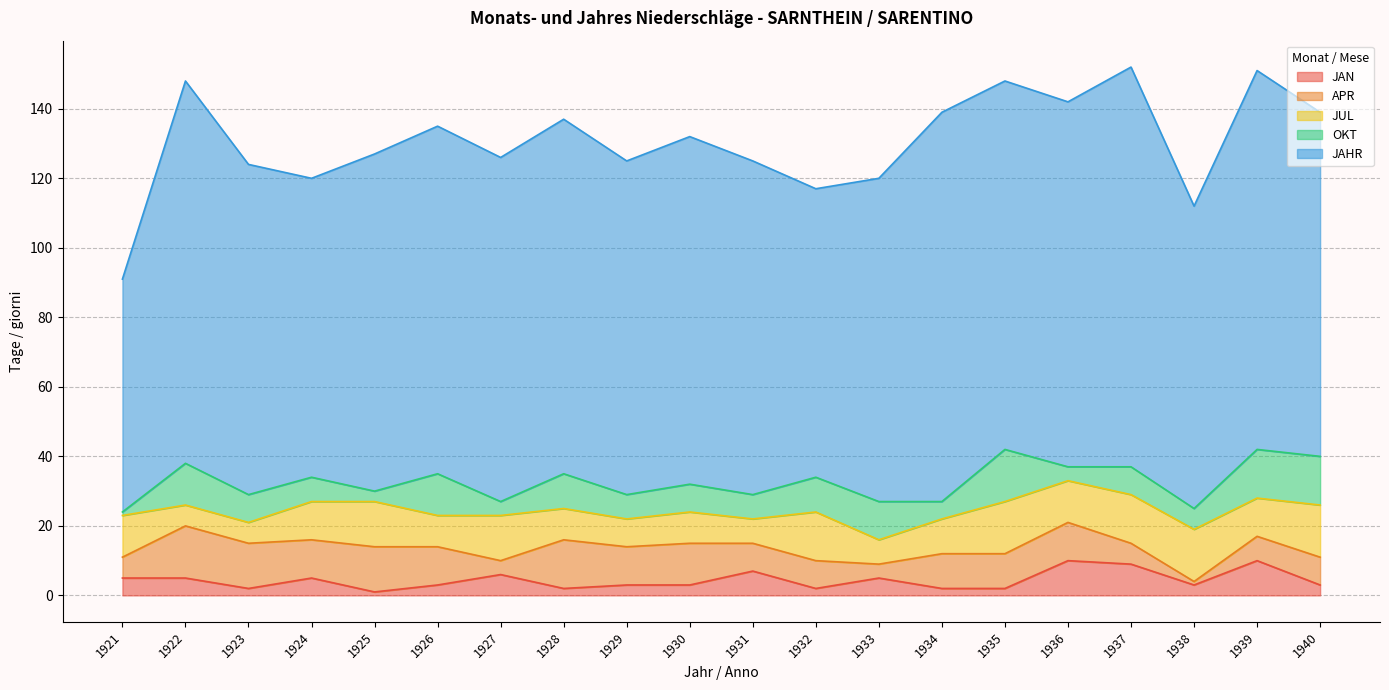

How many interior local peaks does the JAHR series have?

7